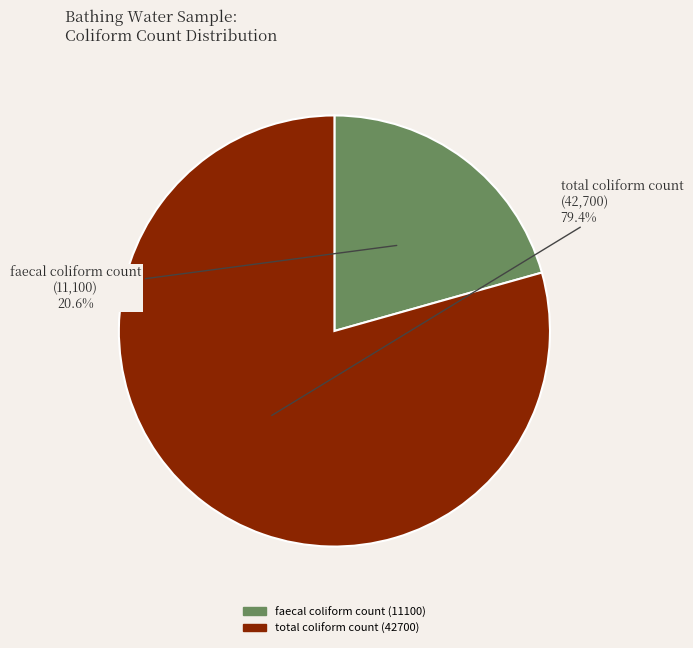

Between total coliform count (42700) and faecal coliform count (11100), which is larger?

total coliform count (42700)